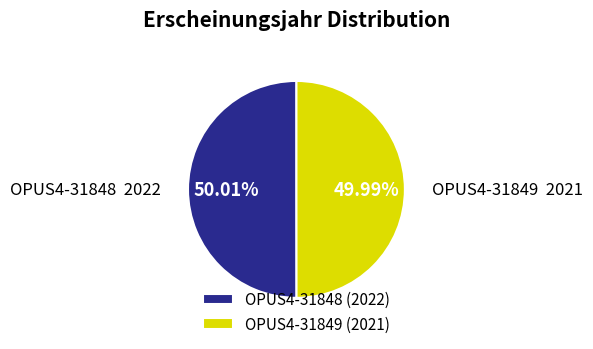

Is it true that OPUS4-31849 is 50% of the pie?

True